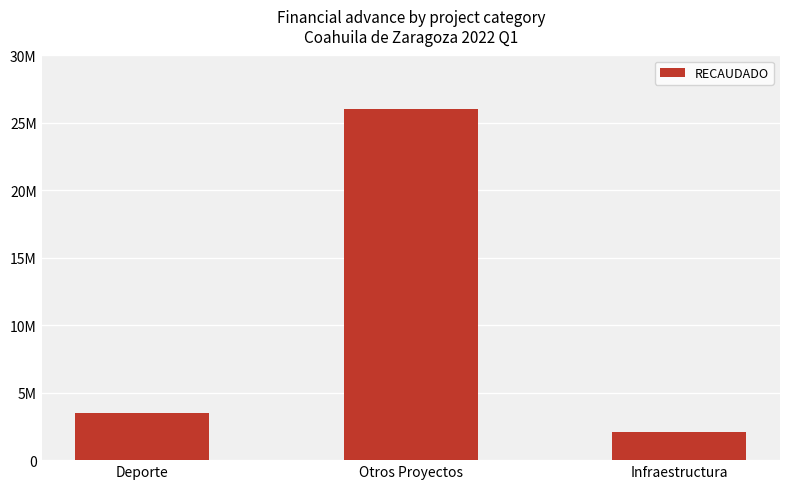

The chart shows a value of 4682084.9 at Deporte. True or false?

False